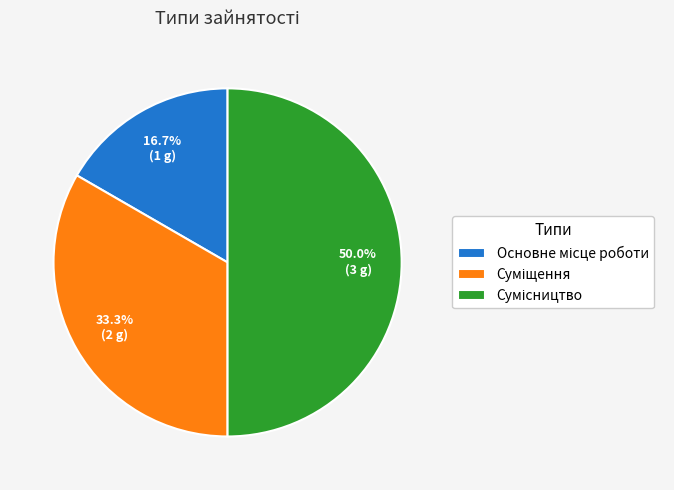

Combined, do Основне місце роботи and Сумісництво account for over 50%?

Yes